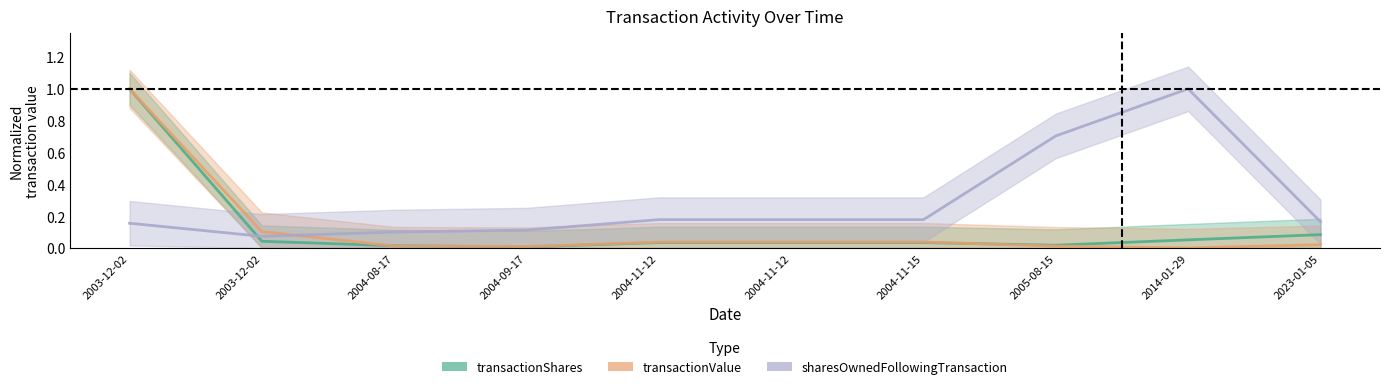

Reading left to right, transcribe all the data shown in this chart.

transactionShares: 2003-12-02=1.0	2003-12-02=0.0	2004-08-17=0.0	2004-09-17=0.0	2004-11-12=0.0	2004-11-12=0.0	2004-11-15=0.0	2005-08-15=0.0	2014-01-29=0.1	2023-01-05=0.1
transactionValue: 2003-12-02=1.0	2003-12-02=0.1	2004-08-17=0.0	2004-09-17=0.0	2004-11-12=0.0	2004-11-12=0.0	2004-11-15=0.0	2005-08-15=0.0	2014-01-29=0.0	2023-01-05=0.0
sharesOwnedFollowingTransaction: 2003-12-02=0.2	2003-12-02=0.1	2004-08-17=0.1	2004-09-17=0.1	2004-11-12=0.2	2004-11-12=0.2	2004-11-15=0.2	2005-08-15=0.7	2014-01-29=1.0	2023-01-05=0.2